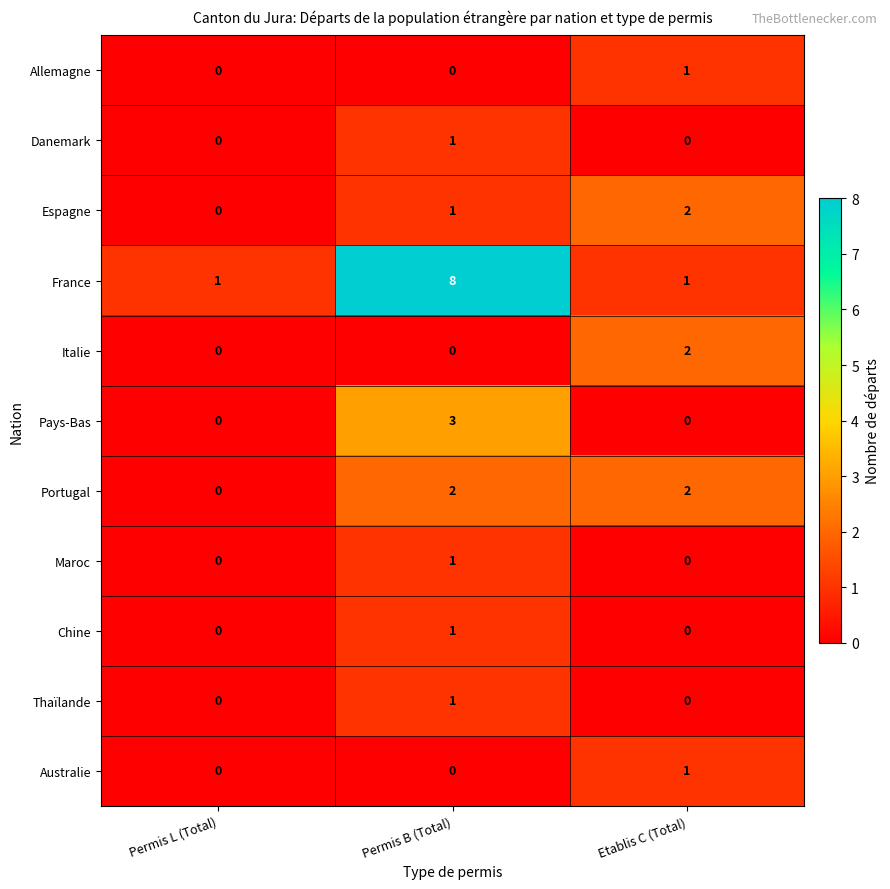

How many series are shown in this chart?

11